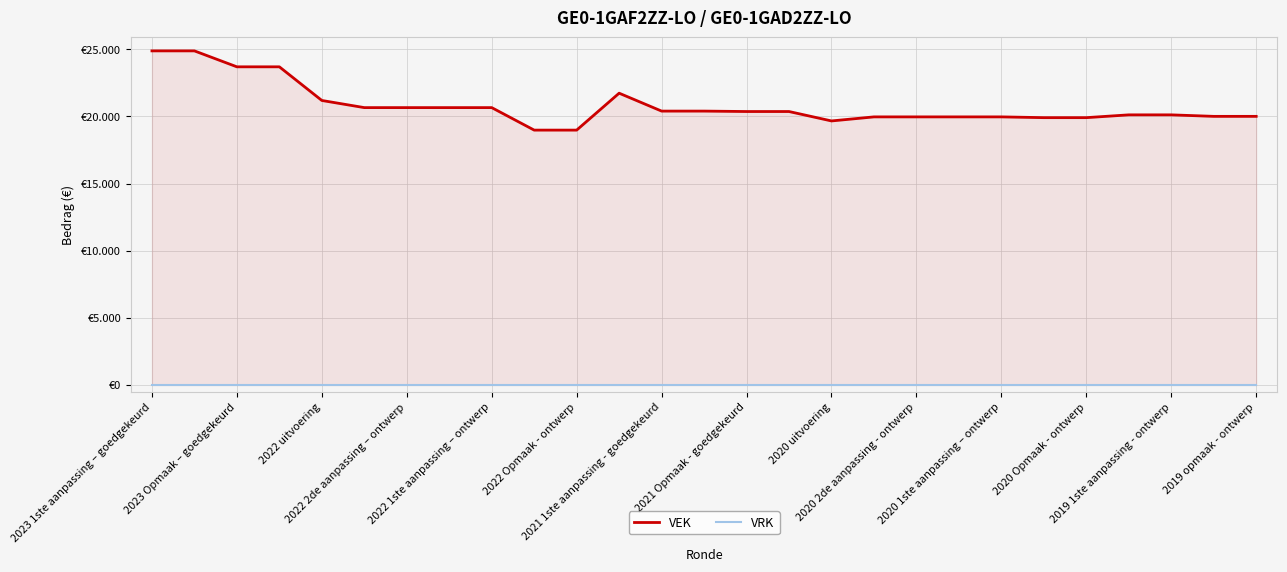

What position from the left is 23?

24